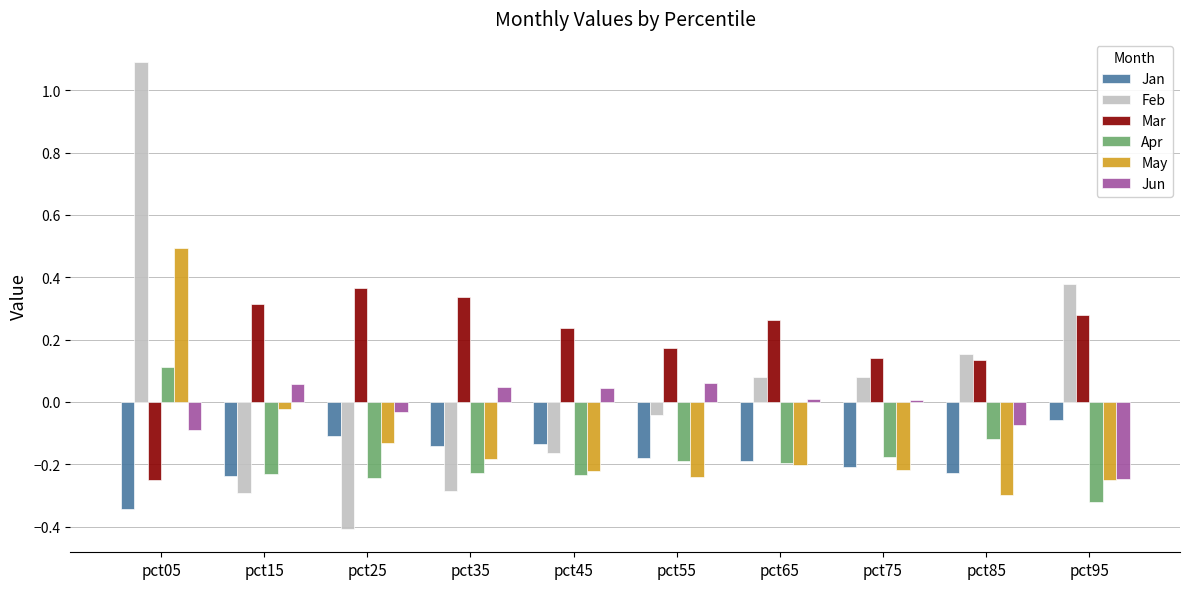

Which series has the largest total across all categories?

Mar